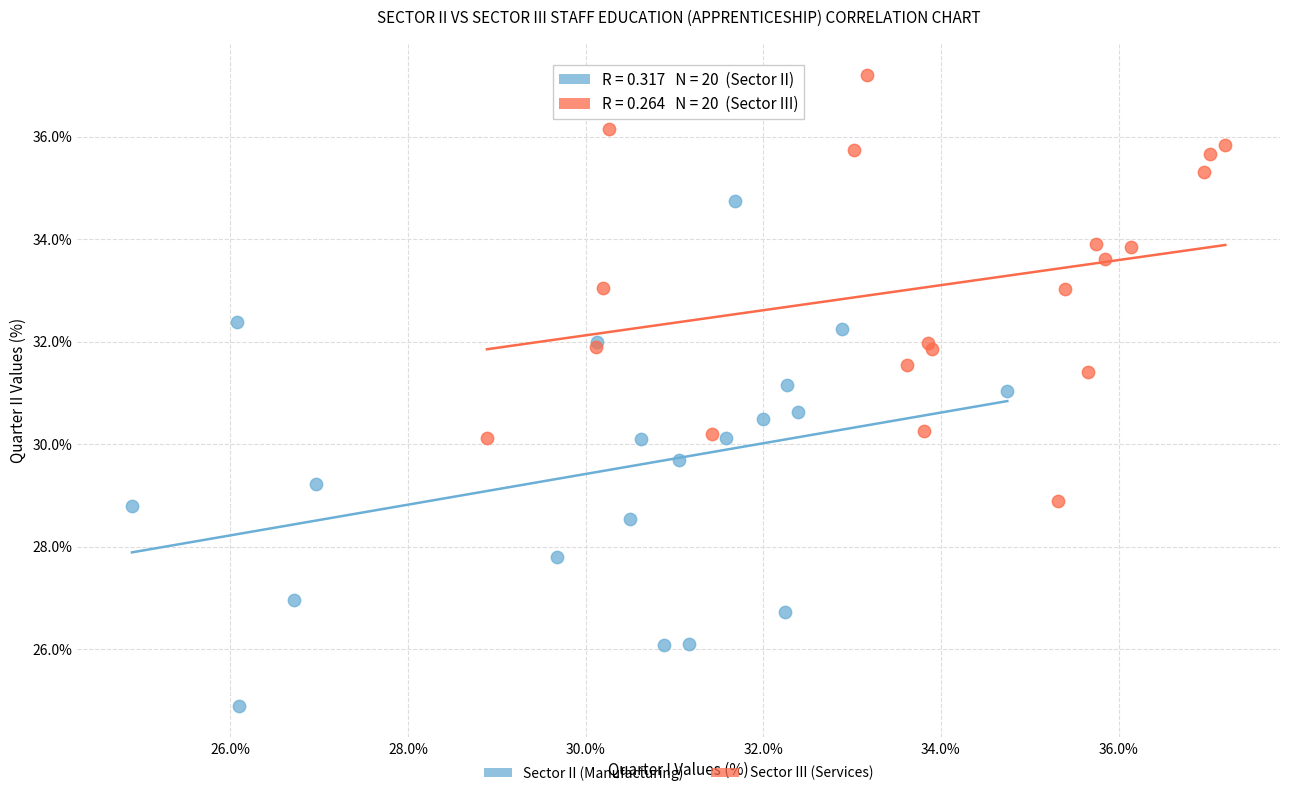

What are all the series names shown in the legend?

Sector II (Manufacturing), Sector III (Services)